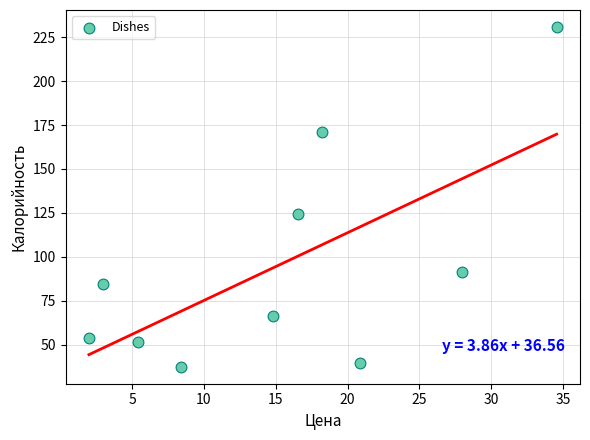

What is the range of Y values (max minus min)?

193.4